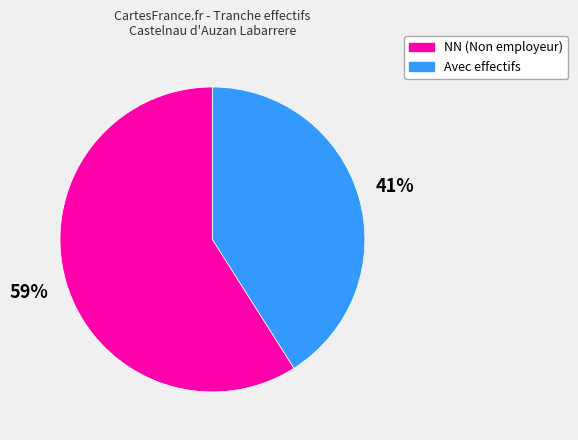

To the nearest percent, what is the difference between the largest and smallest slice percentages?

18%